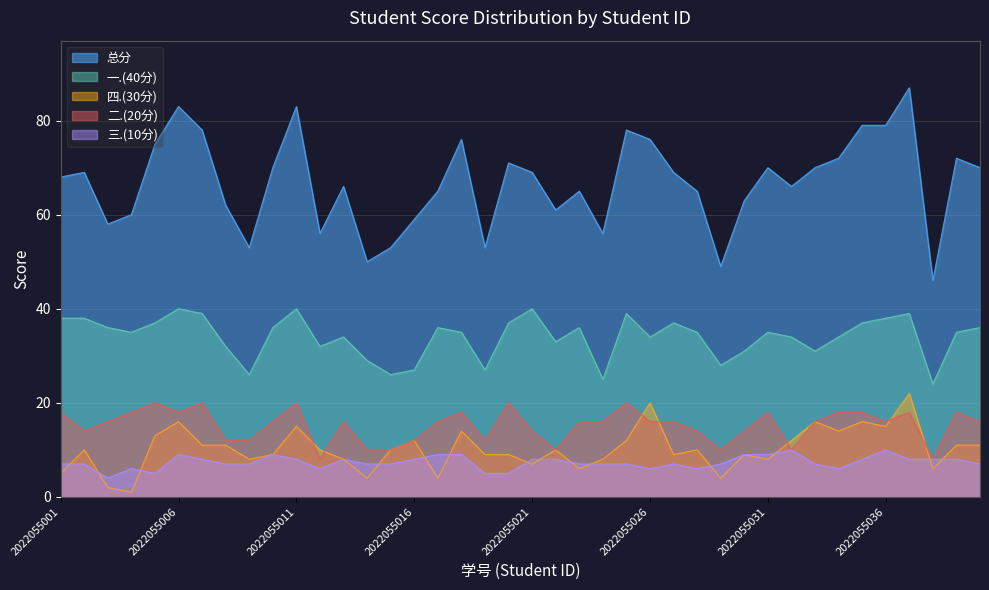

Which series has the largest range (max minus min)?

总分